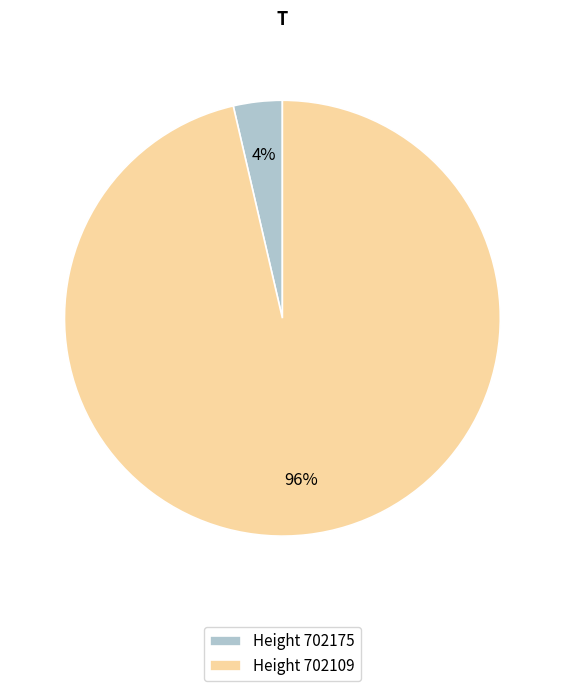

Between Height 702109 and Height 702175, which is larger?

Height 702109